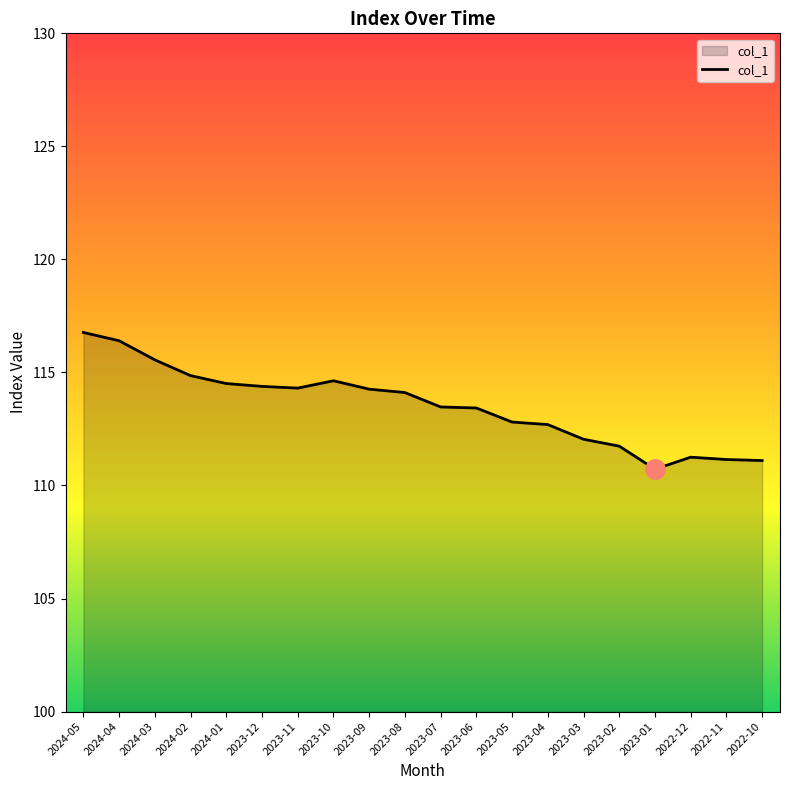

How many lines are shown in the chart?

1